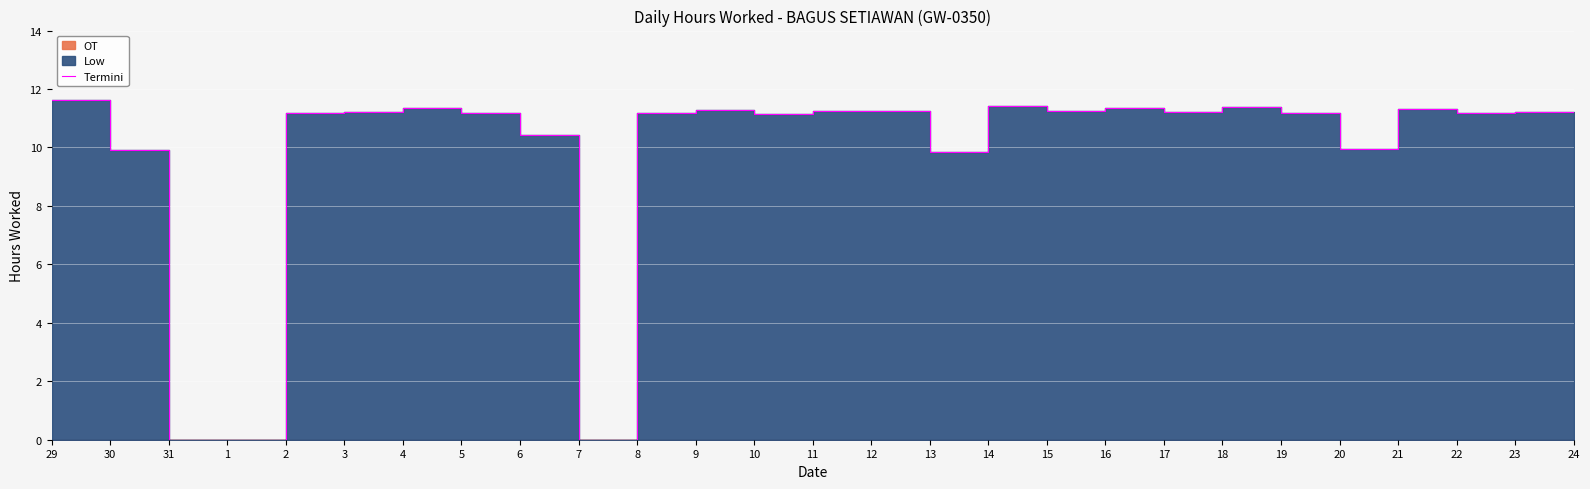

List the labels in order of value, largest first.

29, 14, 18, 4, 16, 21, 9, 11, 12, 15, 3, 17, 23, 24, 22, 5, 8, 19, 2, 10, 6, 20, 30, 13, 31, 1, 7